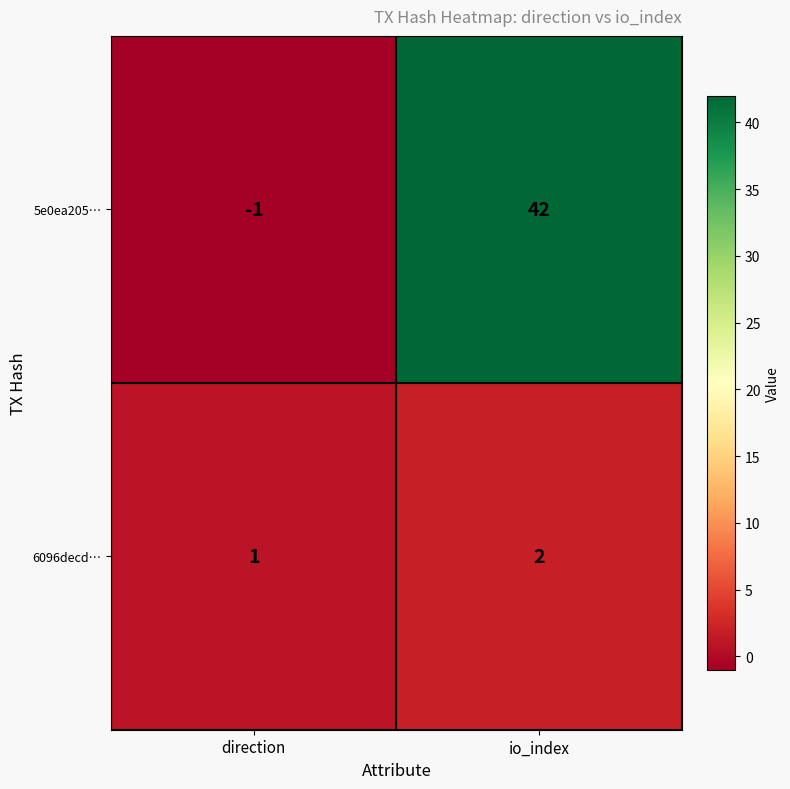

What is the minimum value shown in the chart?

-1